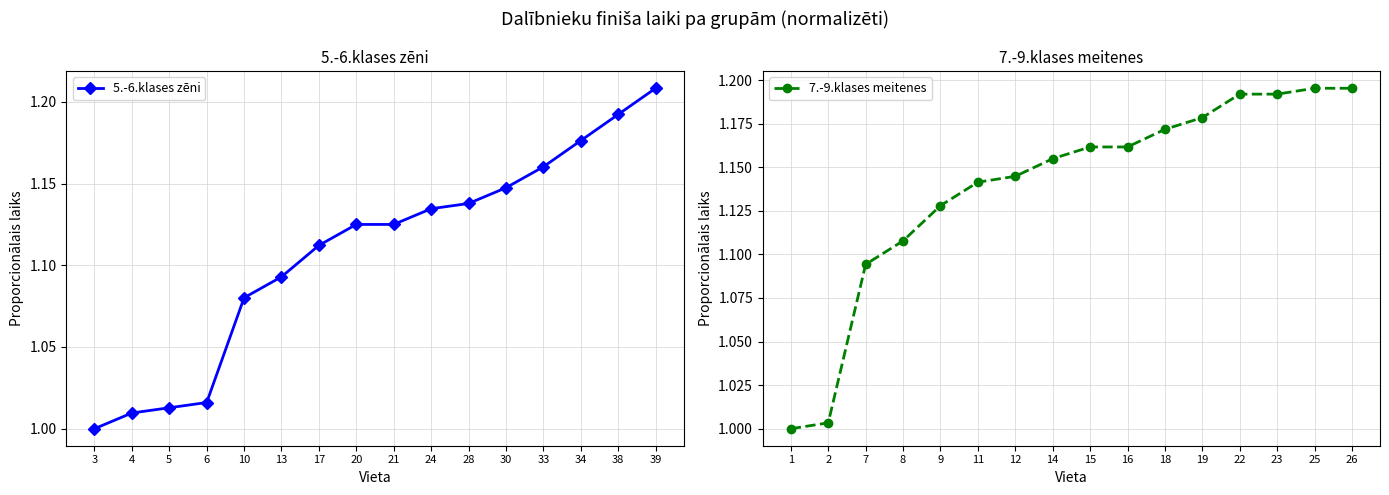

The value of 5.-6.klases zēni at 24 is 1.9. True or false?

False